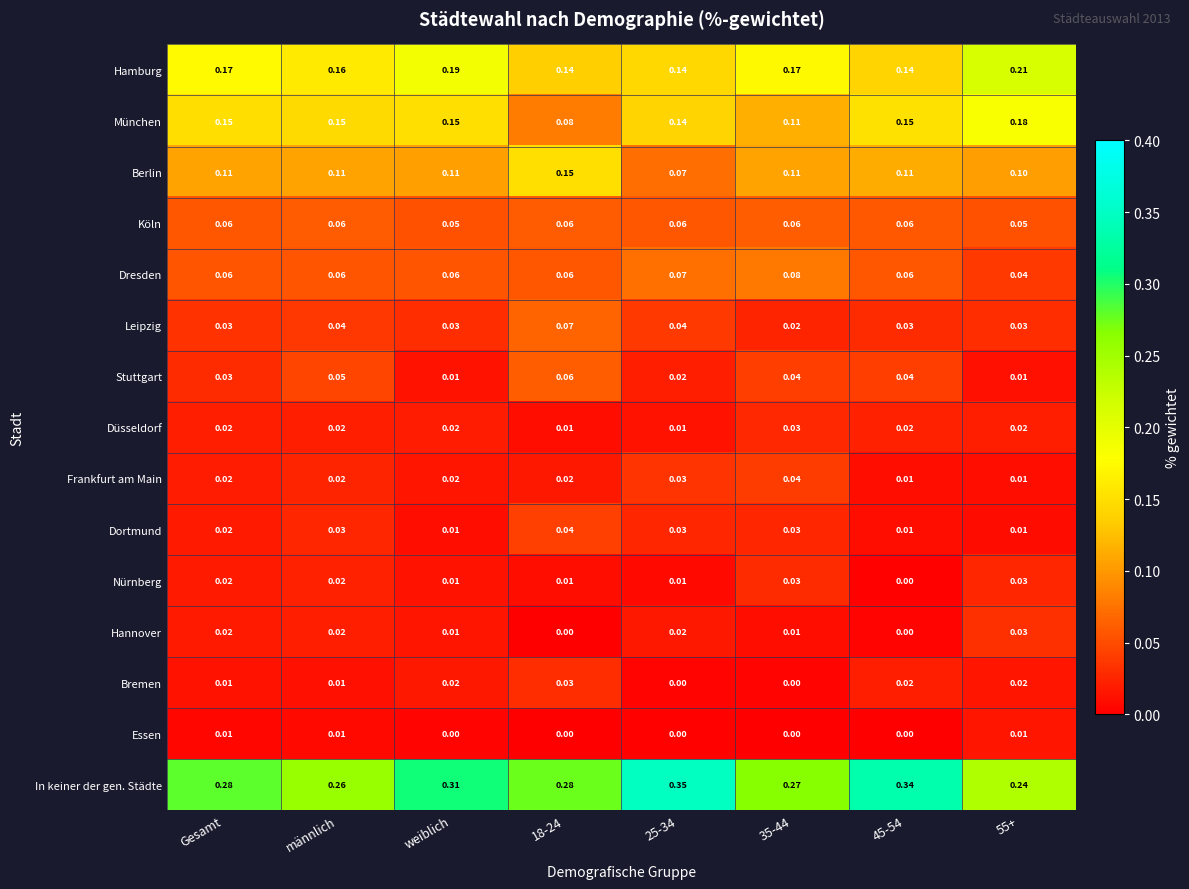

Which series has the widest spread of values?

In keiner der gen. Städte